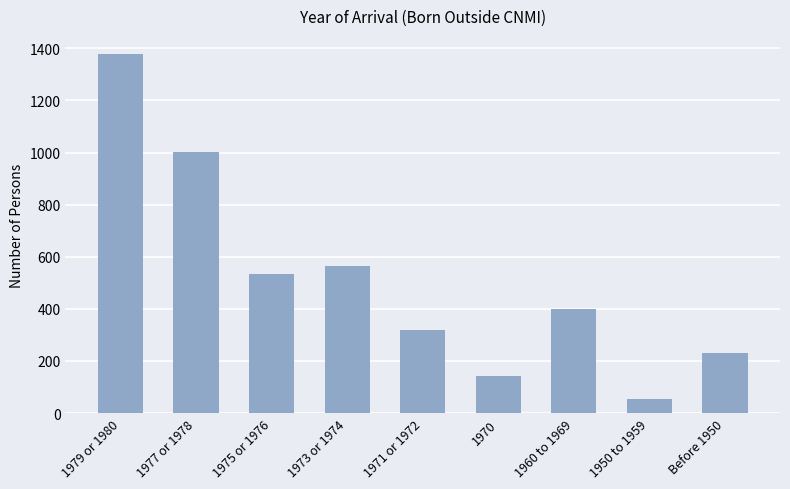

What is the average value?

514